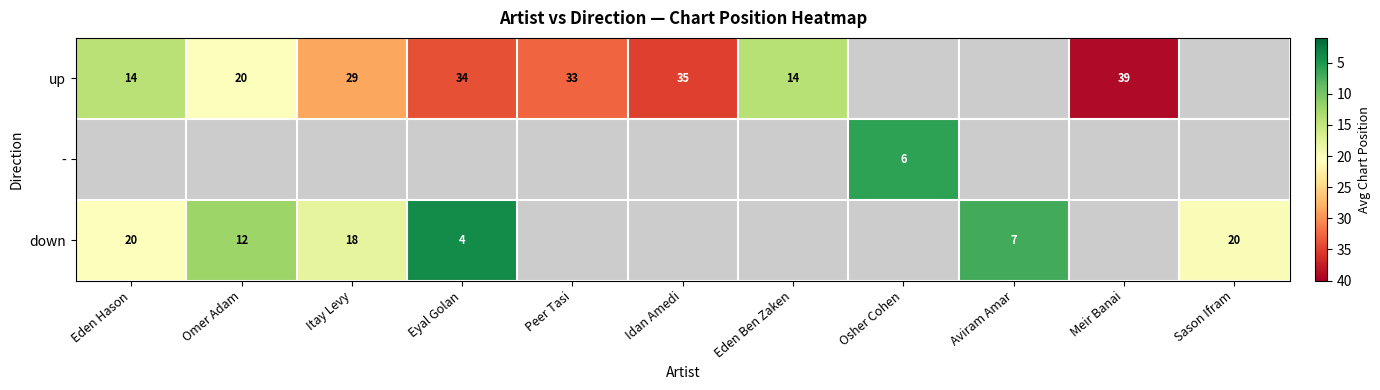

Where does the up series first go above 34?

Idan Amedi